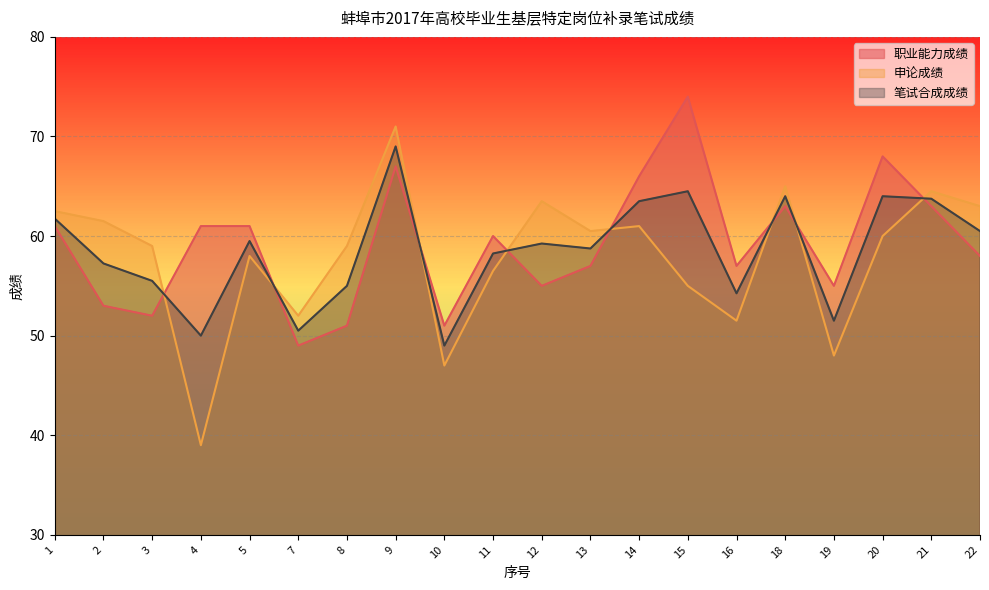

What is the value of the 笔试合成成绩 point at the 16th from the left?

64.0